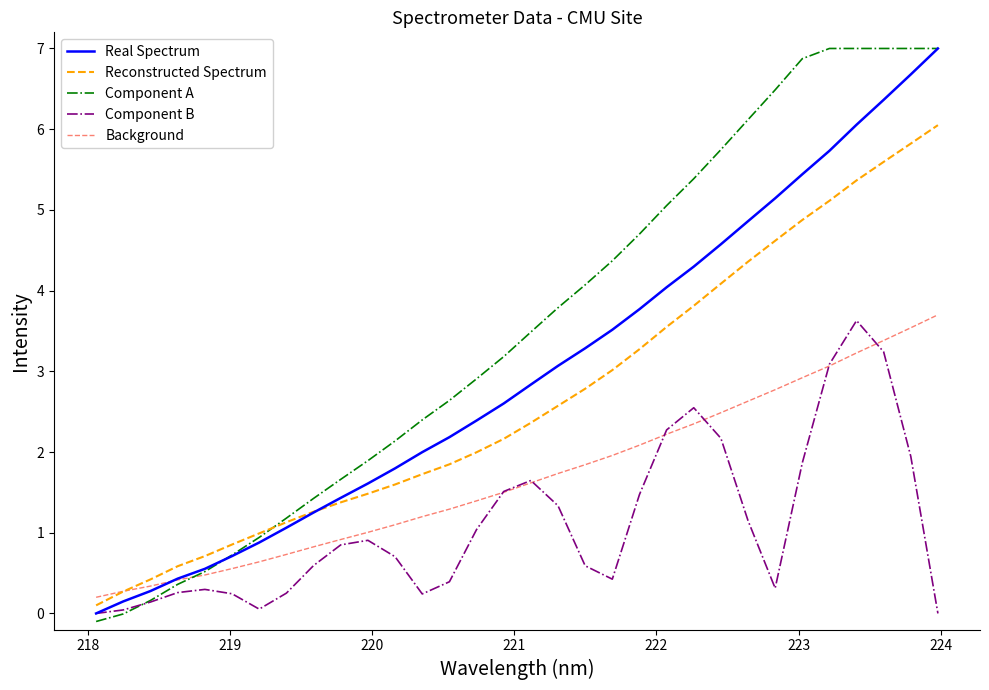

What is the maximum value shown in the chart?

7.0